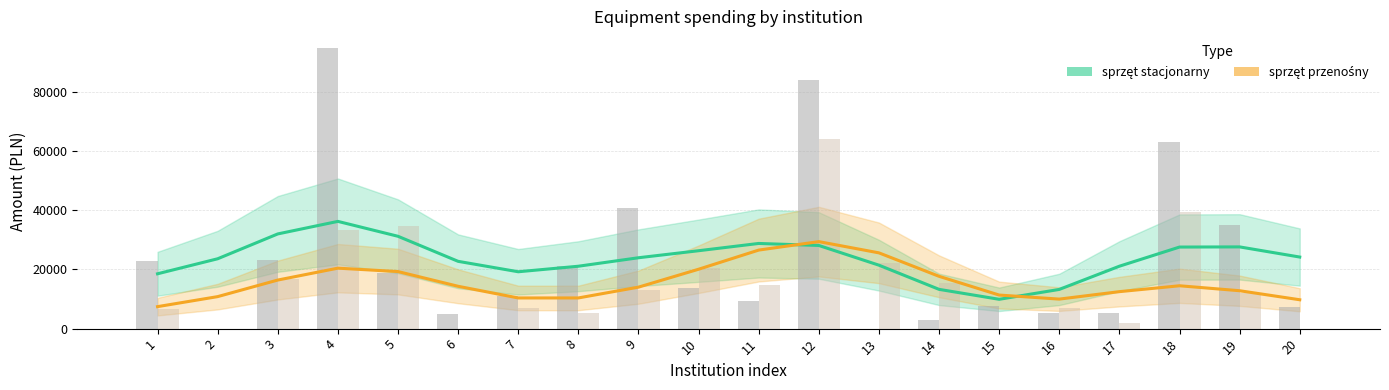

What are all the series names shown in the legend?

sprzet_stacjonarny, sprzet_przenosny